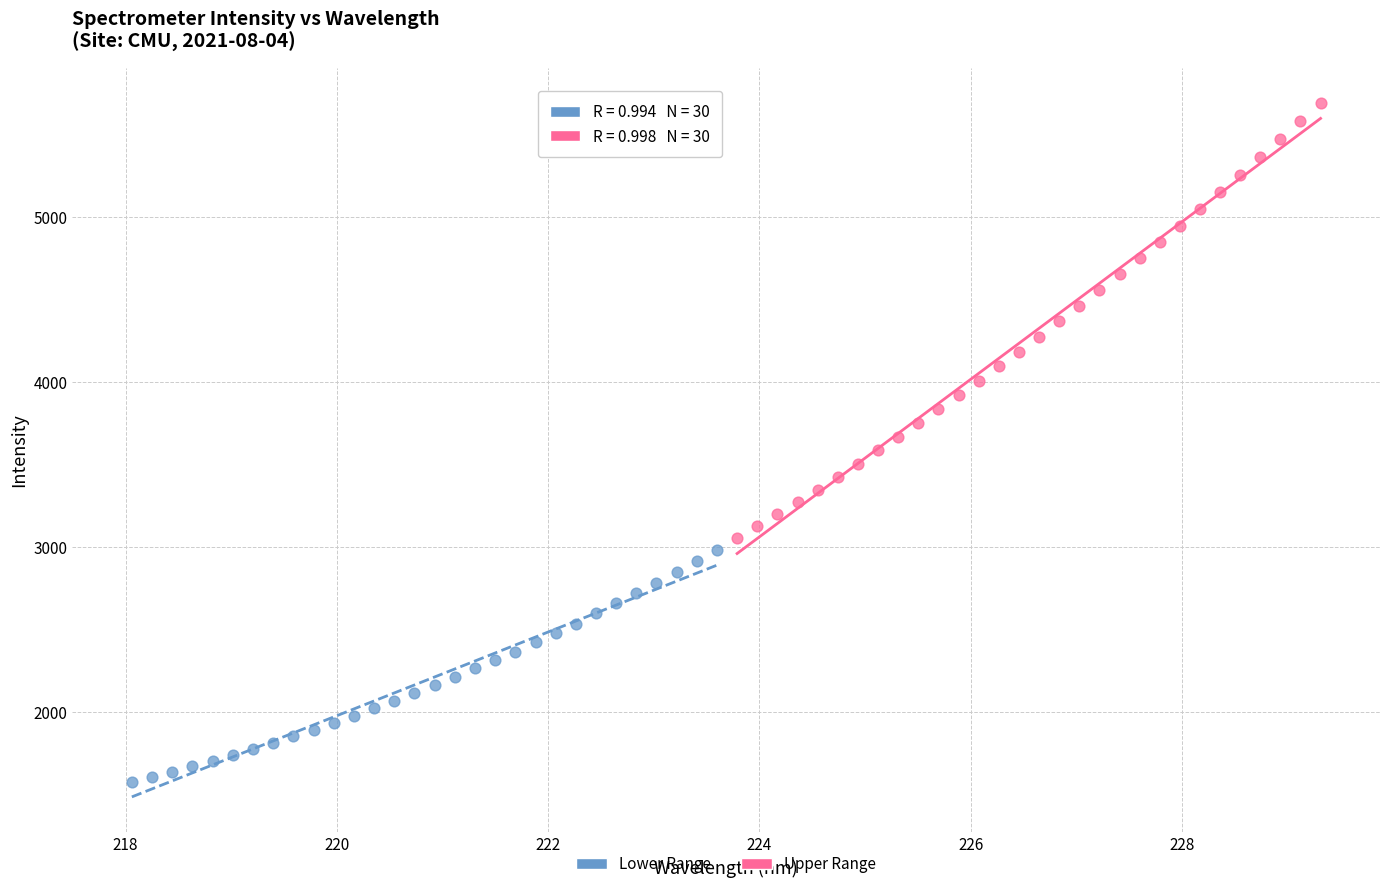

What are all the series names shown in the legend?

Lower Range, Upper Range